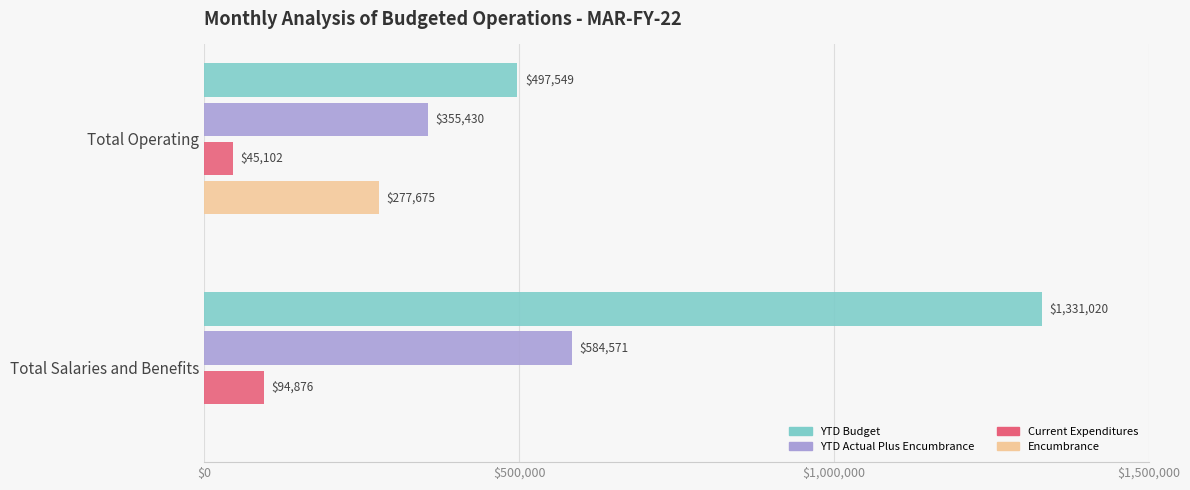

At which label is YTD Budget closest to 914284?

Total Operating